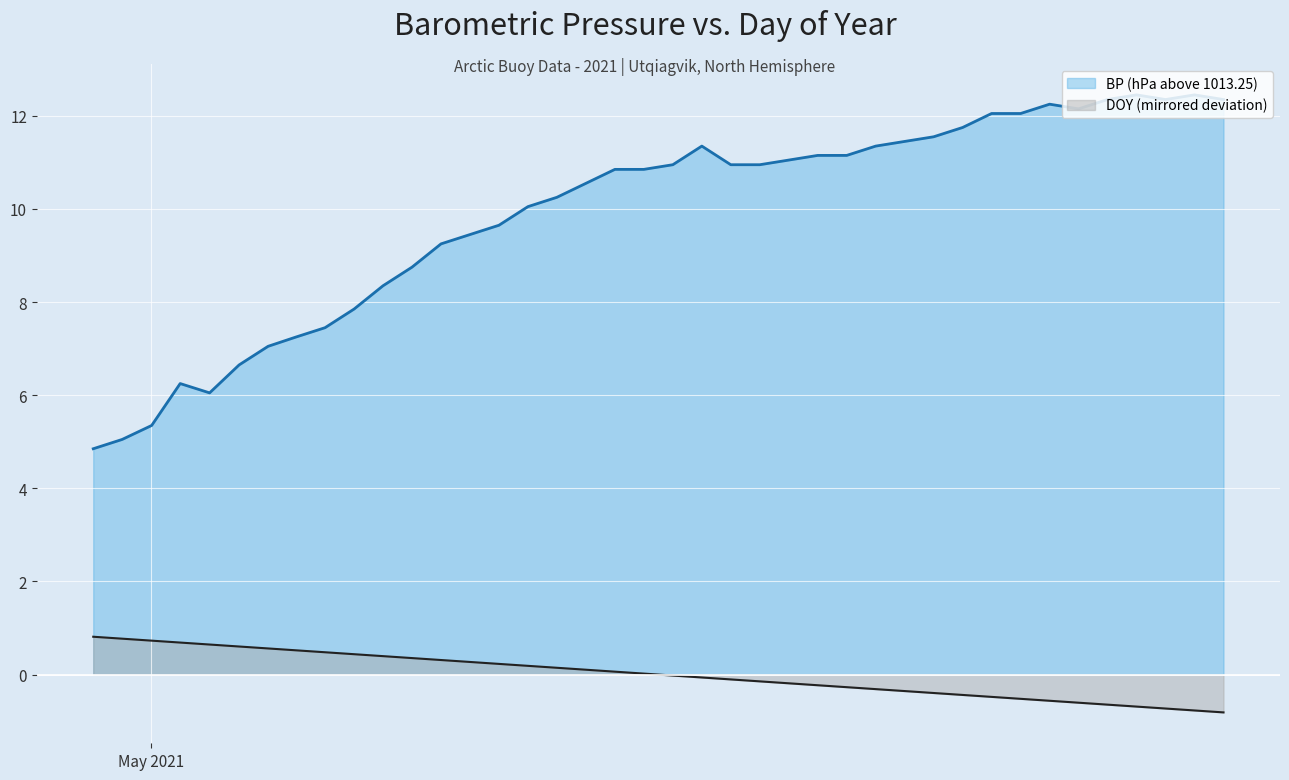

What is the value of the BP (hPa above 1013.25) point at the 26th from the left?

11.2